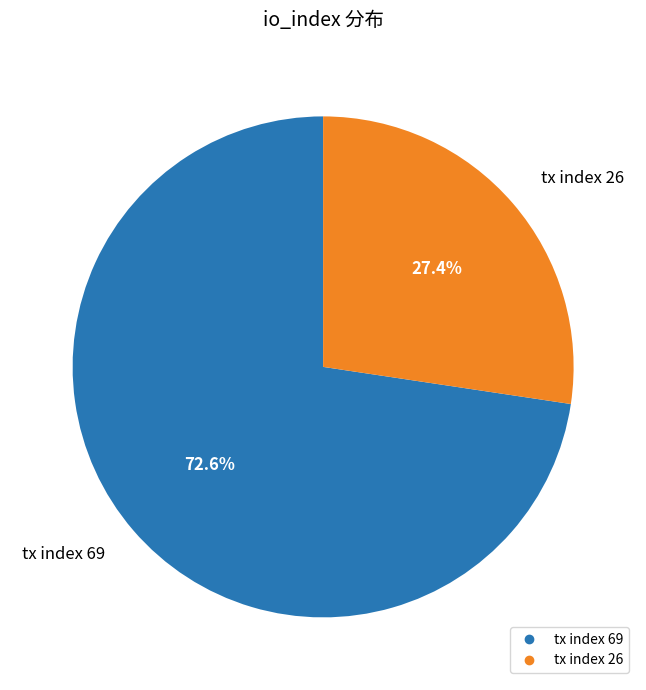

To the nearest percent, what percentage of the pie is tx index 26?

27%